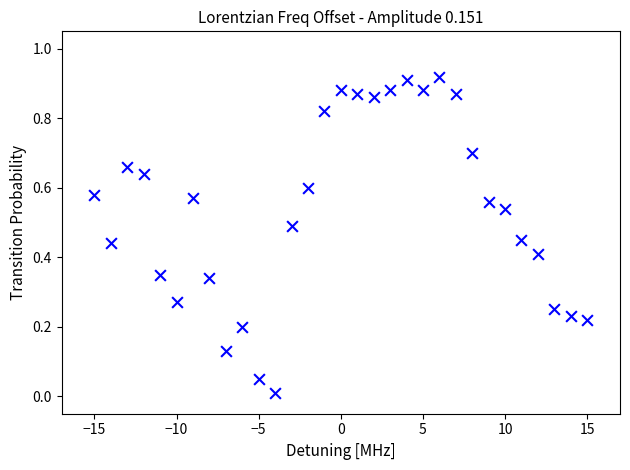

What is the range of X values (max minus min)?

30.0